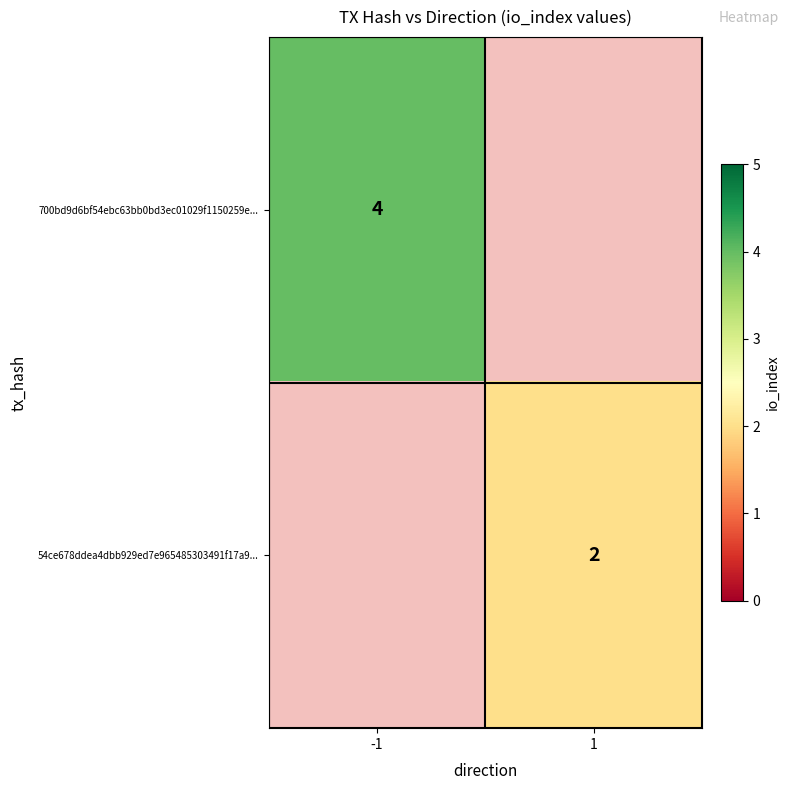

The value of 700bd9d6bf54ebc63bb0bd3ec01029f1150259e... at -1 is 1. True or false?

False